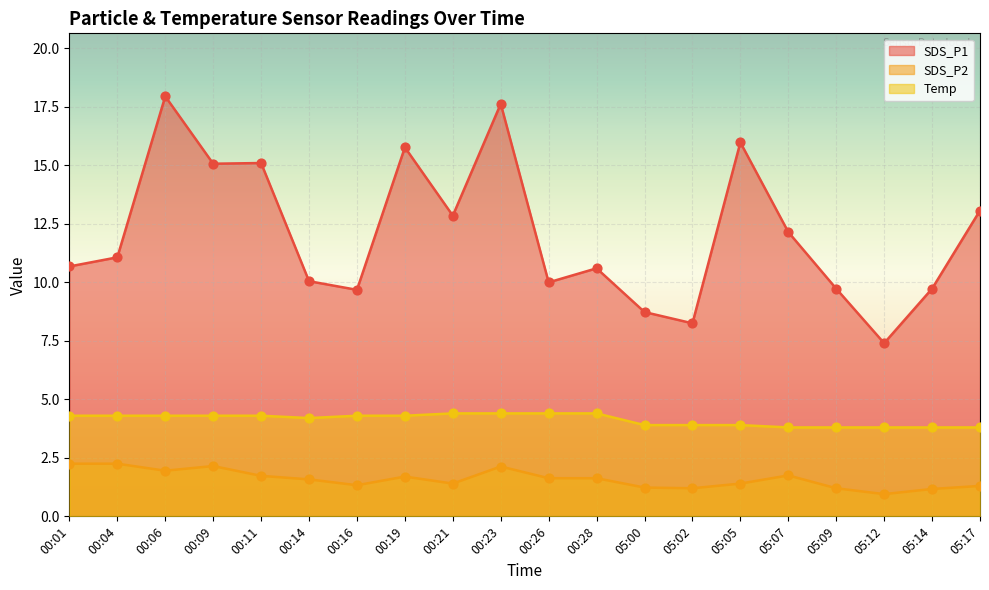

Which series contains the lowest Y value?

SDS_P2